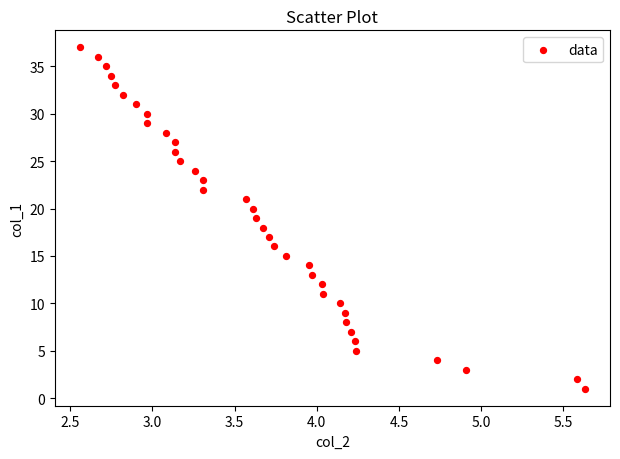

What is the range of Y values (max minus min)?

36